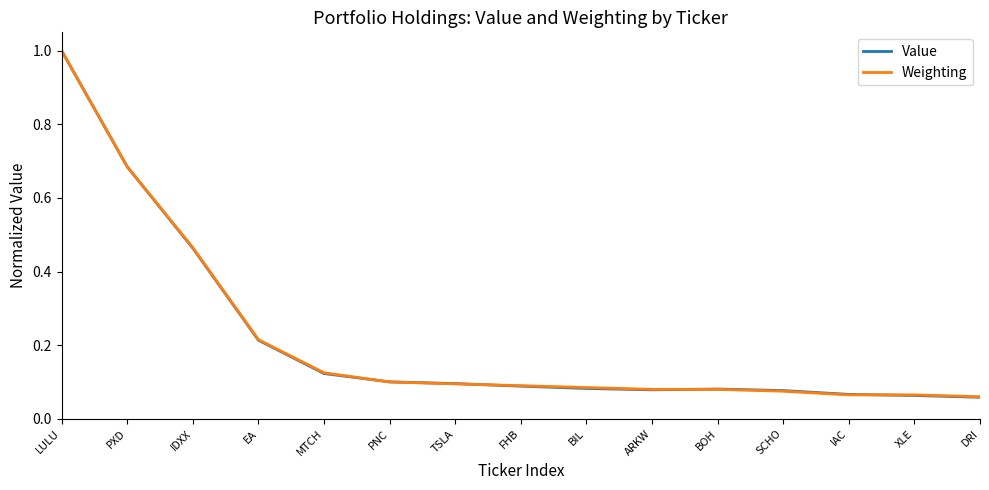

In Value, how many points are higher than both neighbors (excluding endpoints)?

1